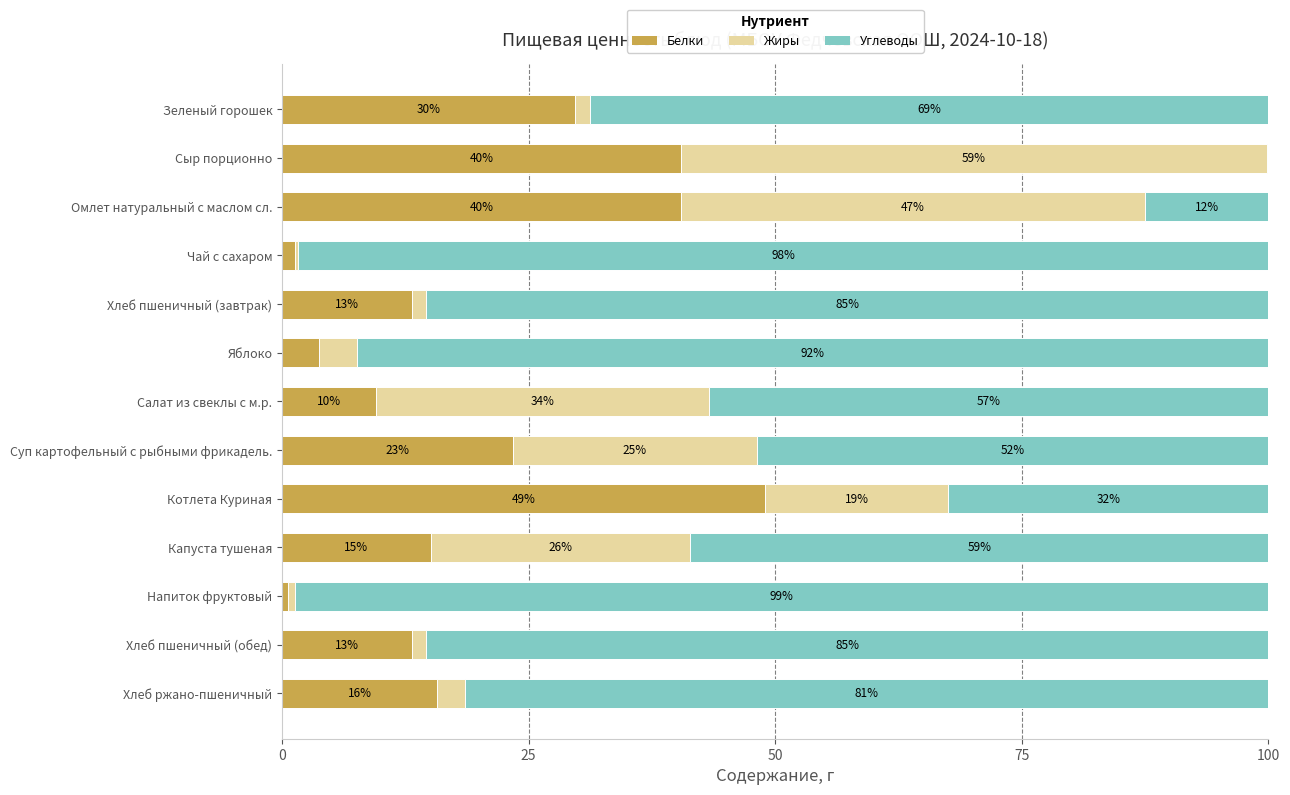

What are all the series names shown in the legend?

Белки, Жиры, Углеводы